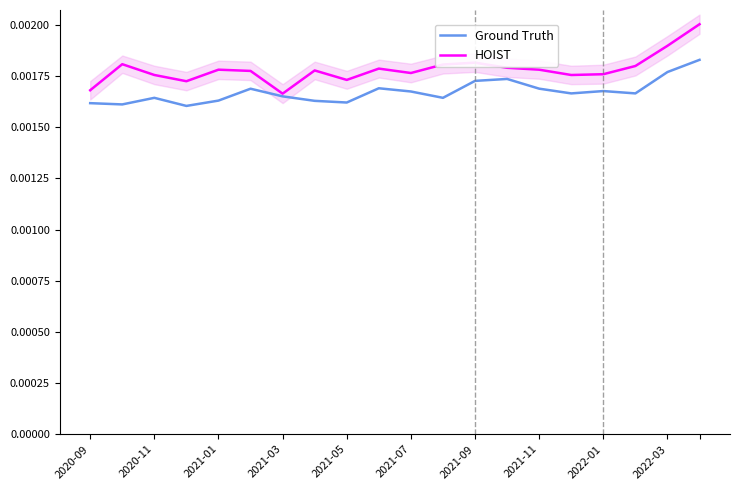

How many distinct data groups are displayed?

2